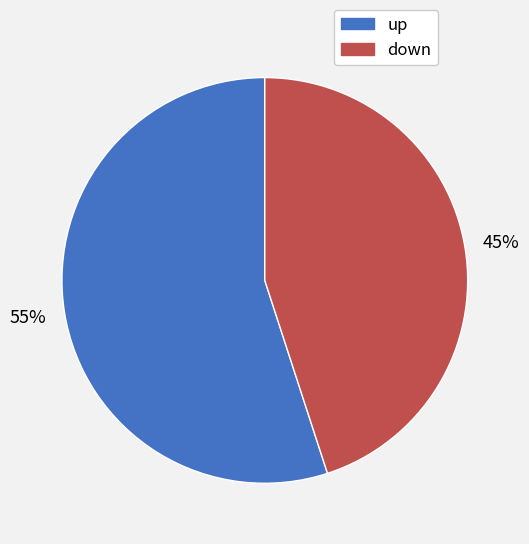

What percentage is the down slice, to the nearest percent?

45%